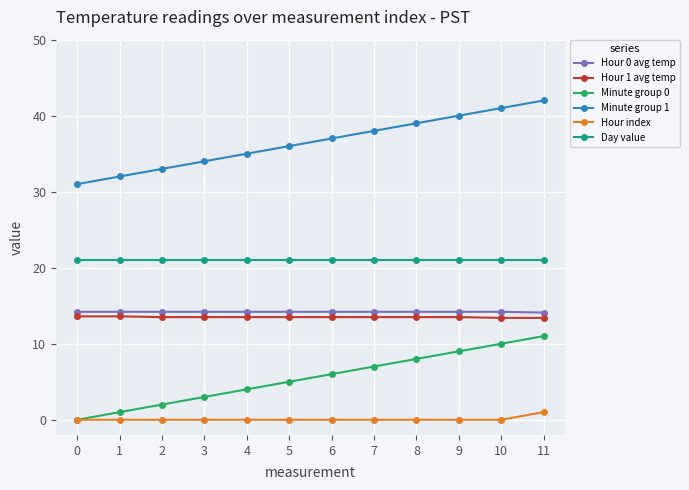

How many lines are shown in the chart?

6